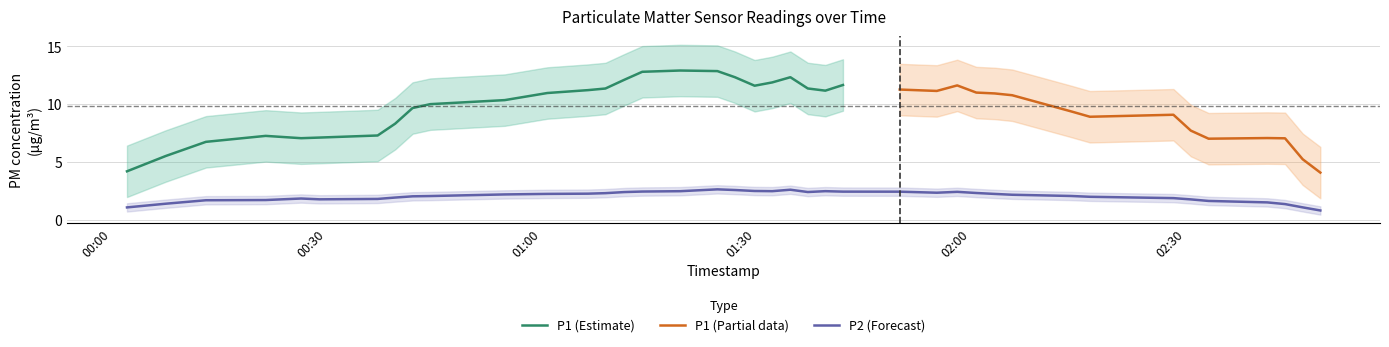

Read the P2 value at 22.

2.5